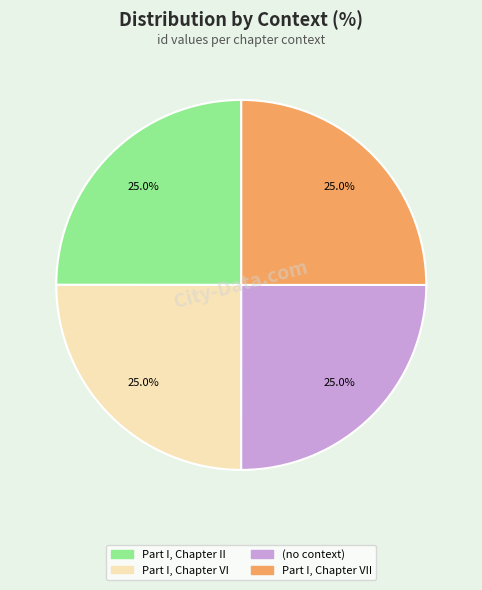

Is there a majority slice in this chart?

No